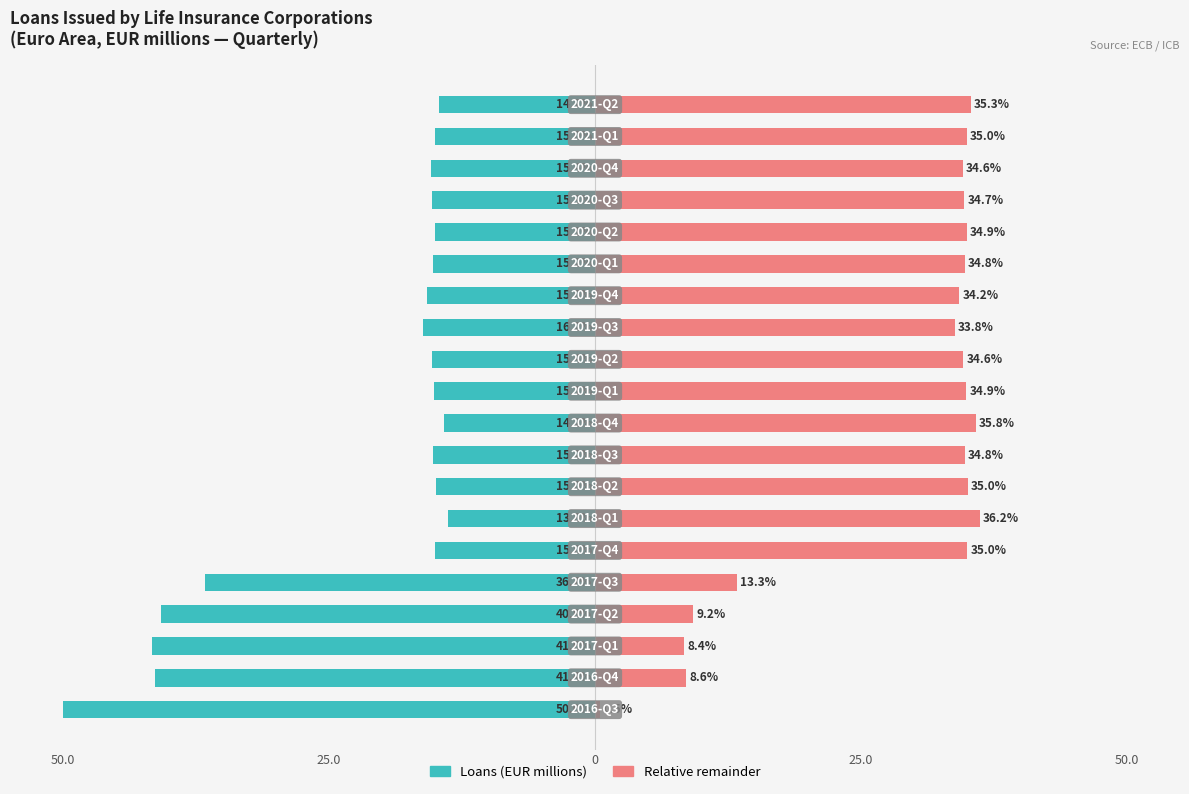

Reading left to right, list all the values displayed in this chart.

Loans (EUR millions): -50.0	-41.4	-41.6	-40.8	-36.7	-15.0	-13.8	-15.0	-15.2	-14.2	-15.1	-15.4	-16.2	-15.8	-15.2	-15.1	-15.3	-15.4	-15.0	-14.7
Relative remainder: 0.5	8.6	8.4	9.2	13.3	35.0	36.2	35.0	34.8	35.8	34.9	34.6	33.8	34.2	34.8	34.9	34.7	34.6	35.0	35.3